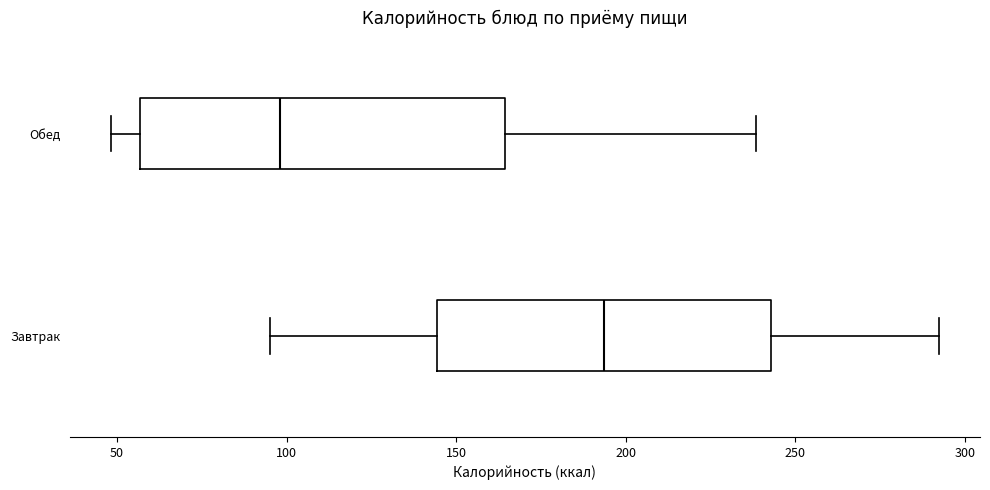

Which box has the furthest to the right median line?

Завтрак